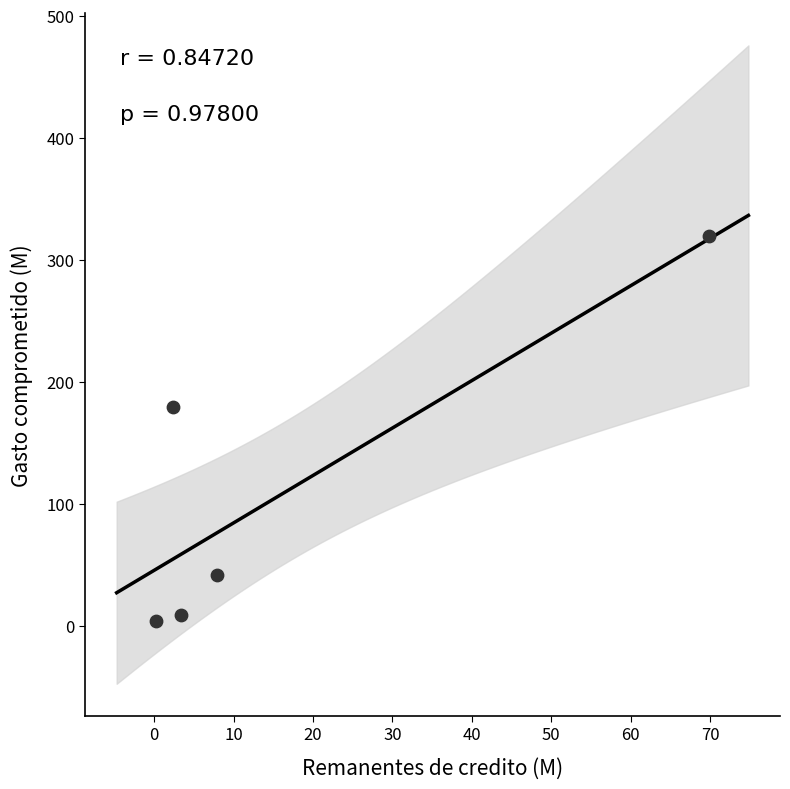

What is the average Y value?

110.7